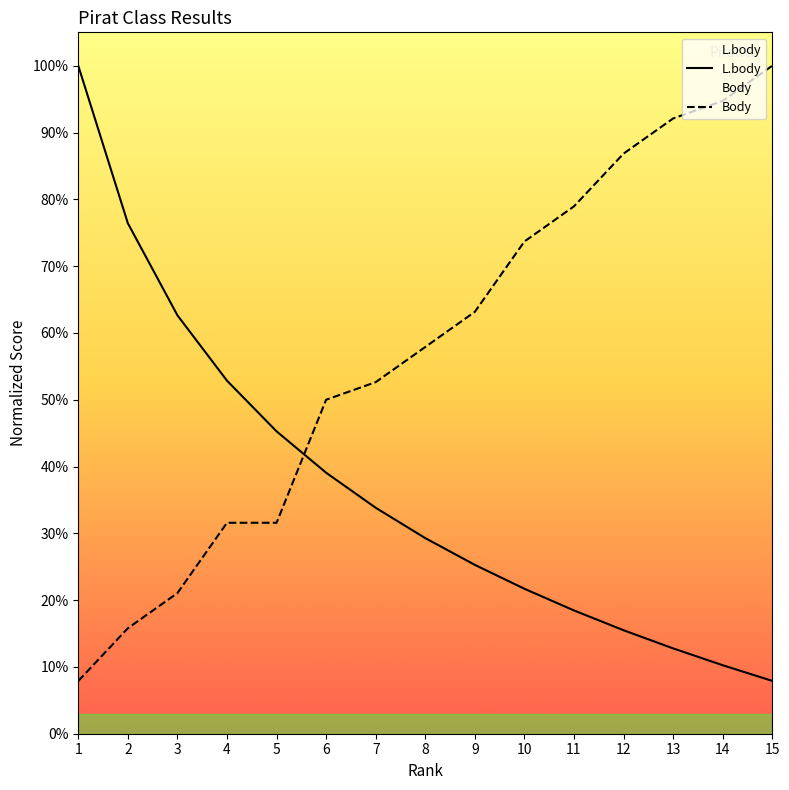

Is it true that L.body equals 58.3 at 6?

False